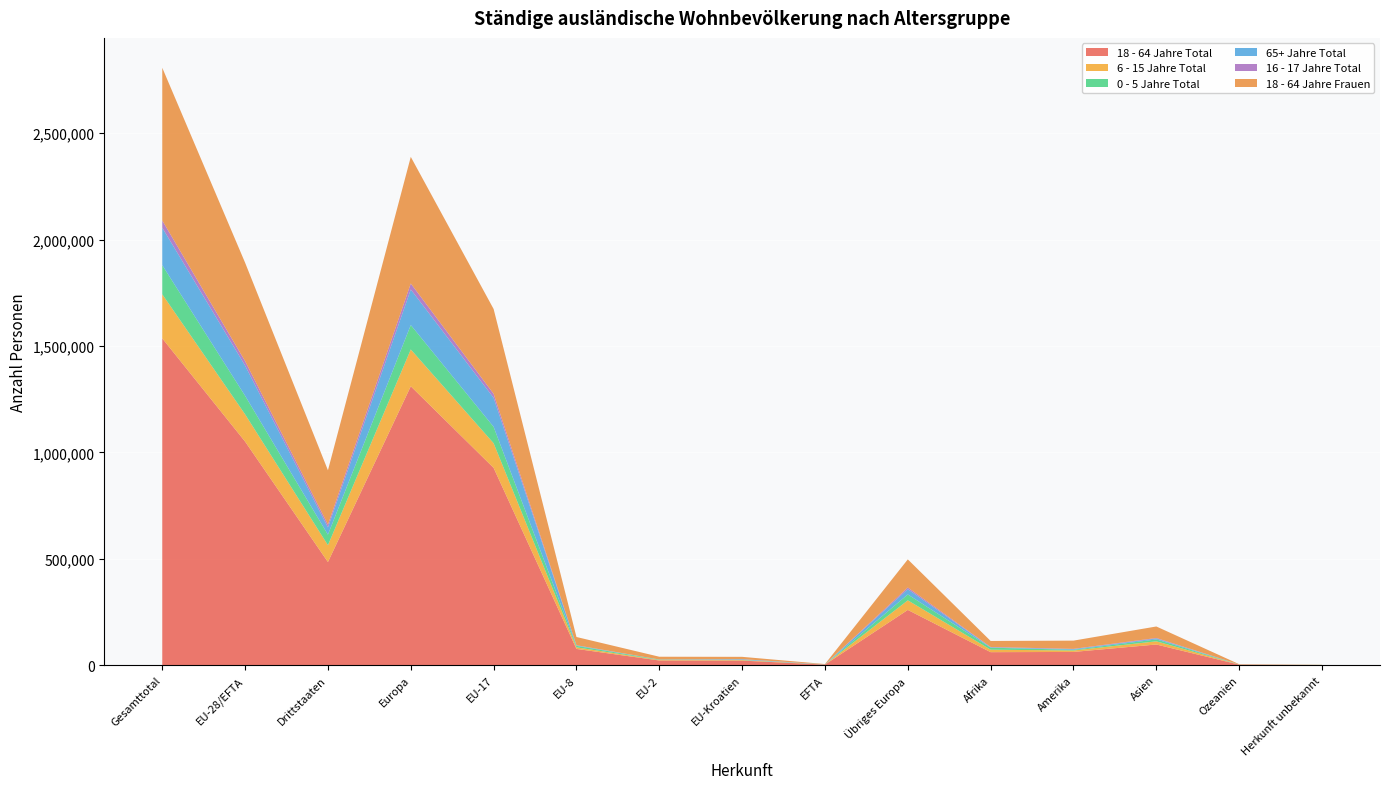

Reading left to right, transcribe all the data shown in this chart.

18 - 64 Jahre Total: Gesamttotal=1535670	EU-28/EFTA=1050778	Drittstaaten=484892	Europa=1310638	EU-17=927273	EU-8=76608	EU-2=22302	EU-Kroatien=21655	EFTA=2940	Übriges Europa=259860	Afrika=61342	Amerika=62454	Asien=97384	Ozeanien=2755	Herkunft unbekannt=1097
6 - 15 Jahre Total: Gesamttotal=207204	EU-28/EFTA=128077	Drittstaaten=79127	Europa=173111	EU-17=115756	EU-8=7522	EU-2=2065	EU-Kroatien=2399	EFTA=335	Übriges Europa=45034	Afrika=11686	Amerika=6696	Asien=14989	Ozeanien=417	Herkunft unbekannt=305
0 - 5 Jahre Total: Gesamttotal=136716	EU-28/EFTA=87144	Drittstaaten=49572	Europa=114722	EU-17=77018	EU-8=6773	EU-2=1880	EU-Kroatien=1250	EFTA=223	Übriges Europa=27578	Afrika=9449	Amerika=3222	Asien=8897	Ozeanien=201	Herkunft unbekannt=225
65+ Jahre Total: Gesamttotal=176057	EU-28/EFTA=142078	Drittstaaten=33979	Europa=167037	EU-17=136339	EU-8=2118	EU-2=424	EU-Kroatien=2666	EFTA=531	Übriges Europa=24959	Afrika=1637	Amerika=2981	Asien=4172	Ozeanien=185	Herkunft unbekannt=45
16 - 17 Jahre Total: Gesamttotal=33912	EU-28/EFTA=20702	Drittstaaten=13210	Europa=28217	EU-17=18923	EU-8=897	EU-2=317	EU-Kroatien=505	EFTA=60	Übriges Europa=7515	Afrika=1507	Amerika=1537	Asien=2557	Ozeanien=56	Herkunft unbekannt=38
18 - 64 Jahre Frauen: Gesamttotal=717667	EU-28/EFTA=462482	Drittstaaten=255185	Europa=594857	EU-17=398404	EU-8=38747	EU-2=12932	EU-Kroatien=10950	EFTA=1449	Übriges Europa=132375	Afrika=28355	Amerika=38716	Asien=54039	Ozeanien=1301	Herkunft unbekannt=399